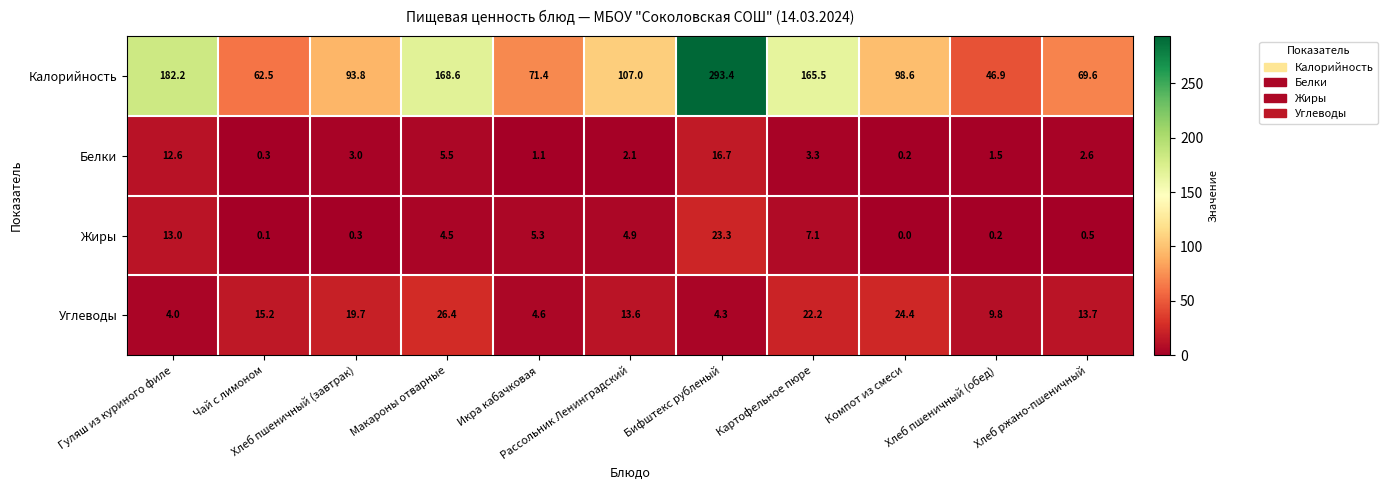

At how many categories does at least one series exceed 102?

5